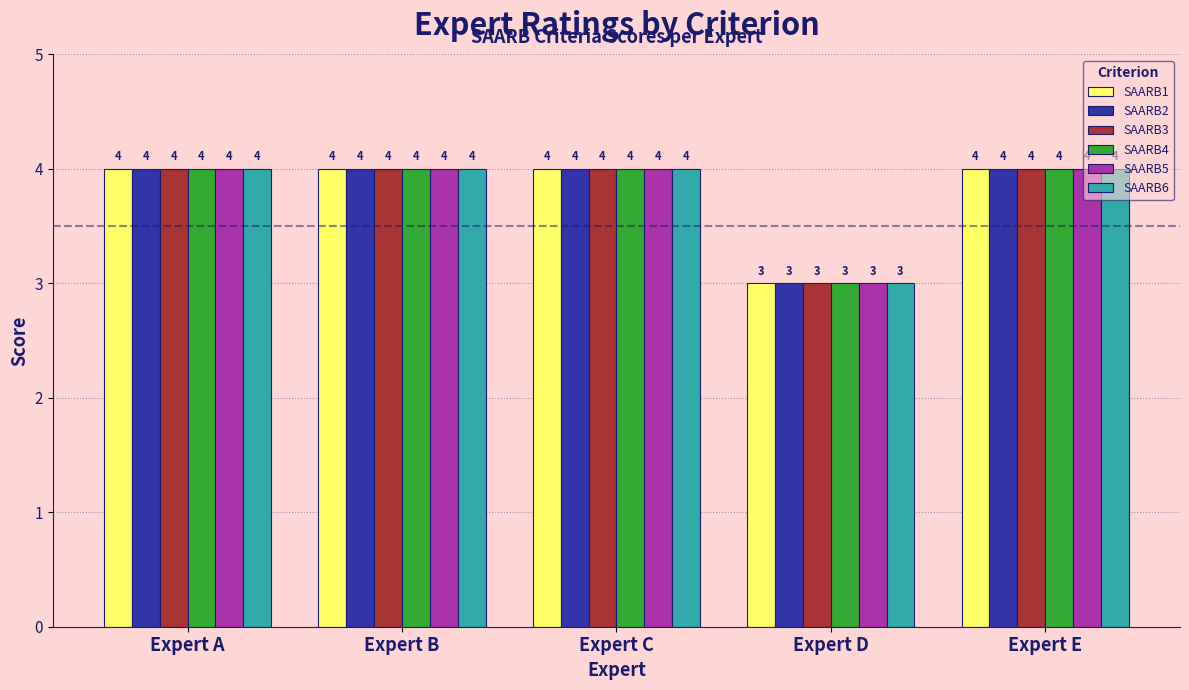

What are all the series names shown in the legend?

SAARB1, SAARB2, SAARB3, SAARB4, SAARB5, SAARB6